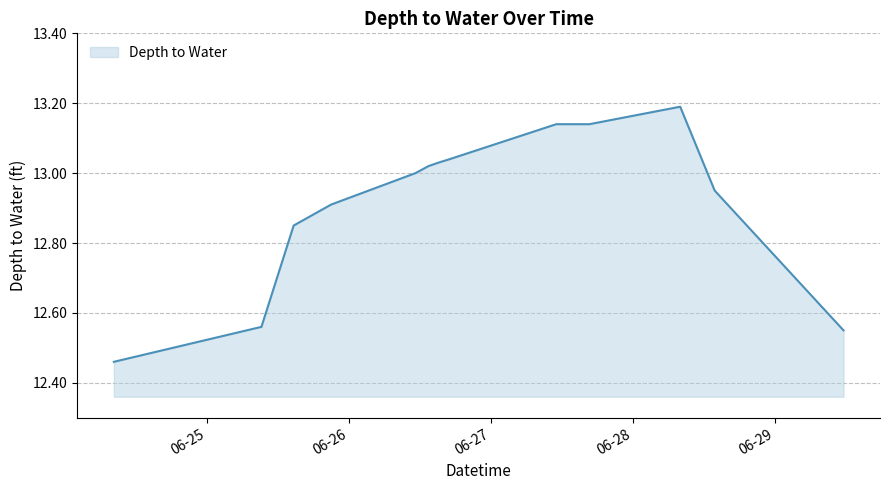

What is the maximum value shown in the chart?

13.2